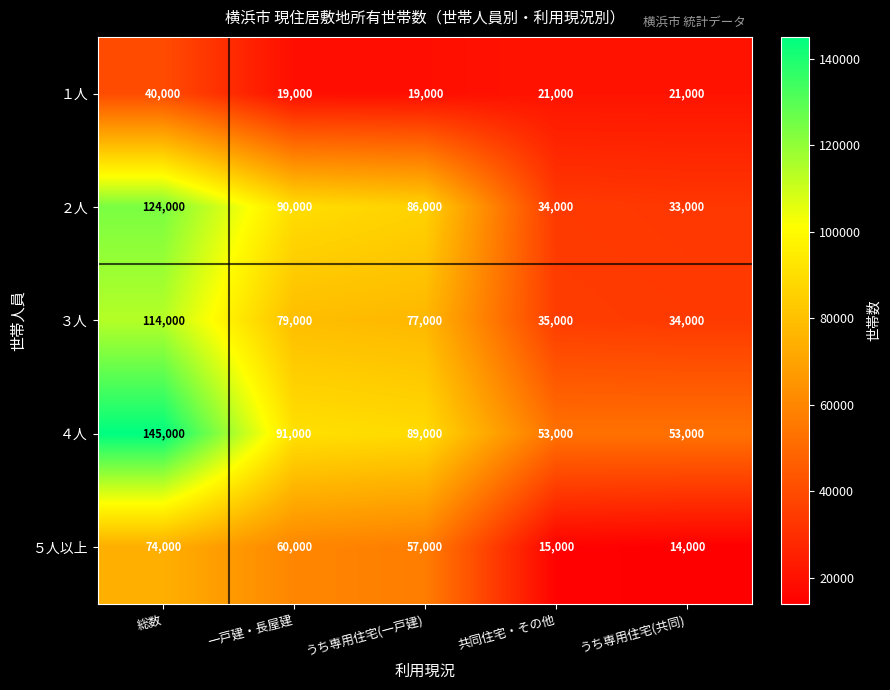

What is the difference between the １人 values at 共同住宅・その他 and 総数?

19000